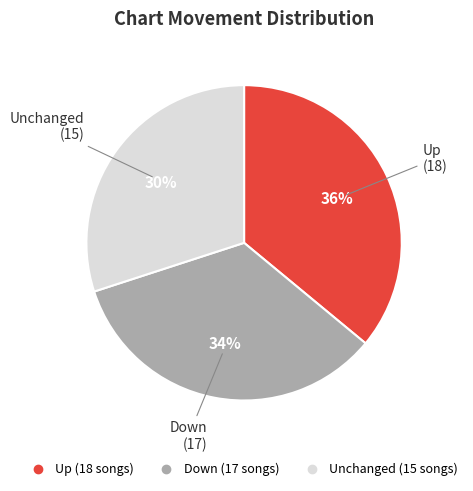

To the nearest percent, what is the difference between the largest and smallest slice percentages?

6%